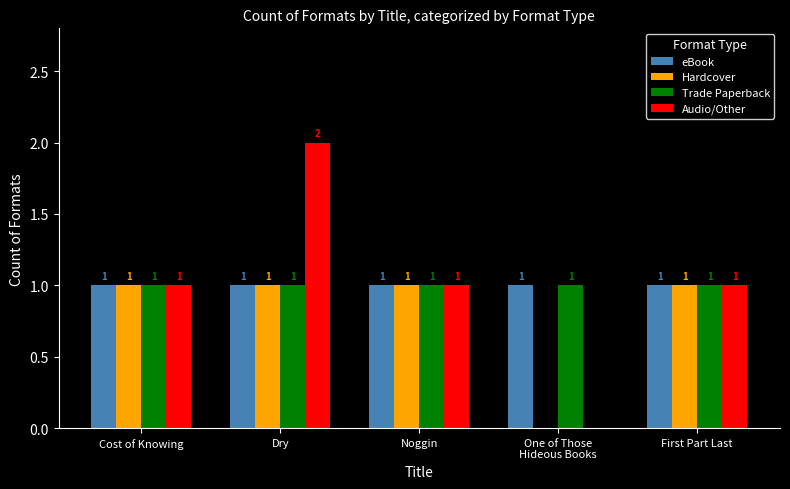

Reading right to left, what are all the values shown in this chart?

eBook: First Part Last=1	One of Those
Hideous Books=1	Noggin=1	Dry=1	Cost of Knowing=1
Hardcover: First Part Last=1	One of Those
Hideous Books=0	Noggin=1	Dry=1	Cost of Knowing=1
Trade Paperback: First Part Last=1	One of Those
Hideous Books=1	Noggin=1	Dry=1	Cost of Knowing=1
Audio/Other: First Part Last=1	One of Those
Hideous Books=0	Noggin=1	Dry=2	Cost of Knowing=1